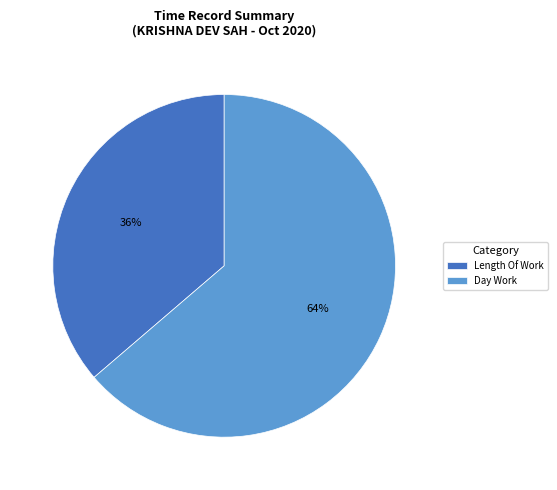

True or false: Day Work accounts for 64% of the total.

True